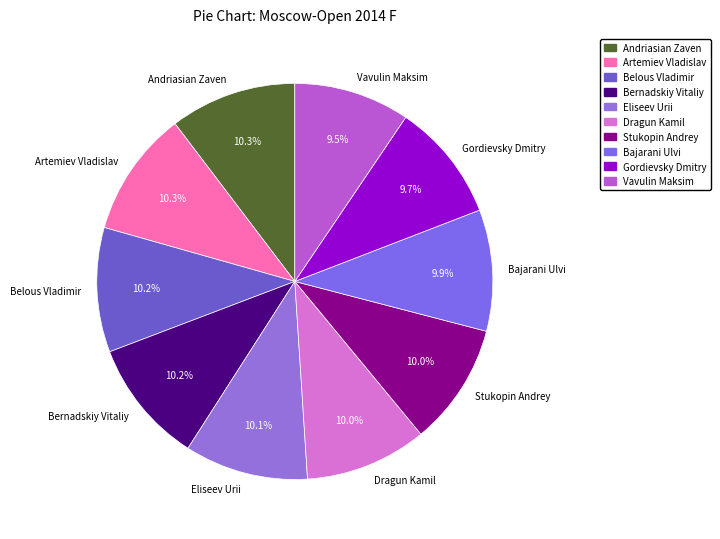

How many segments does this pie chart have?

10